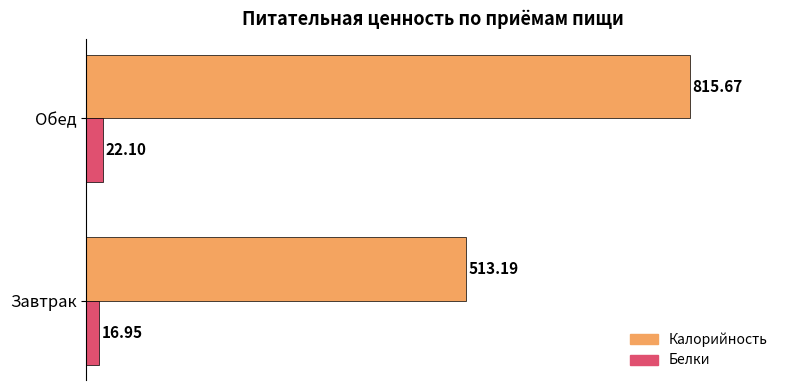

What are all the series names shown in the legend?

Калорийность, Белки